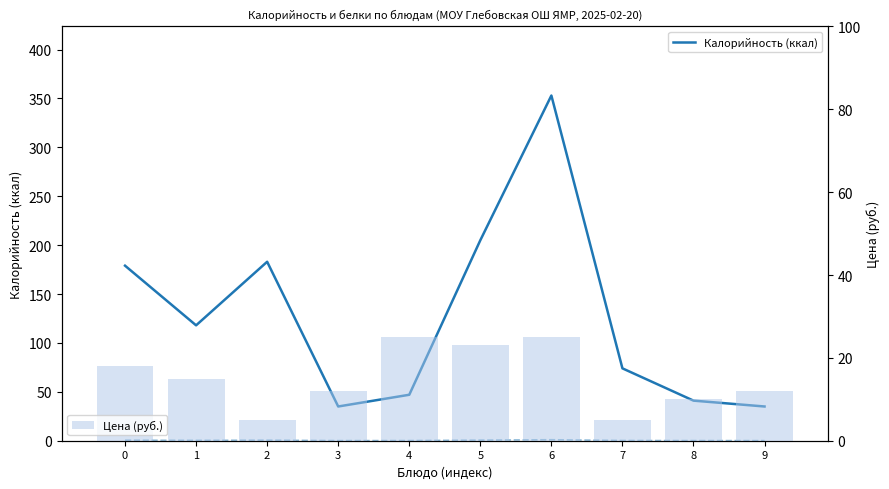

Is it true that Калорийность (норм.) equals 1.0 at 6?

True